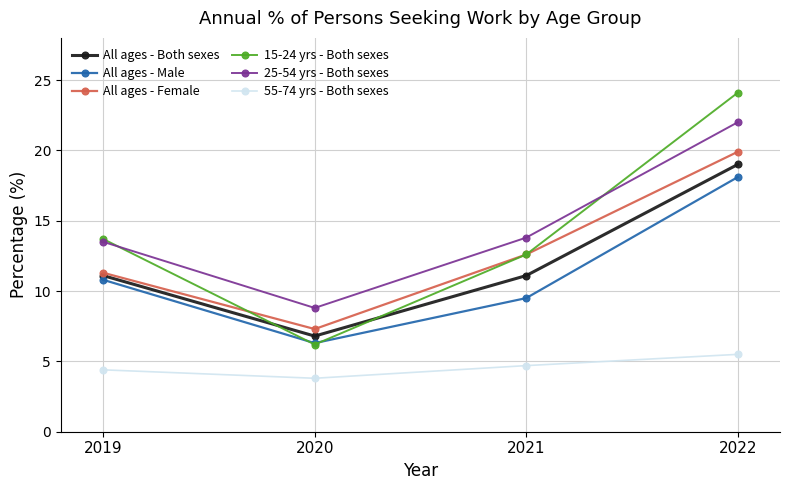

Which series changed the most between 2020 and 2021?

15-24 yrs - Both sexes